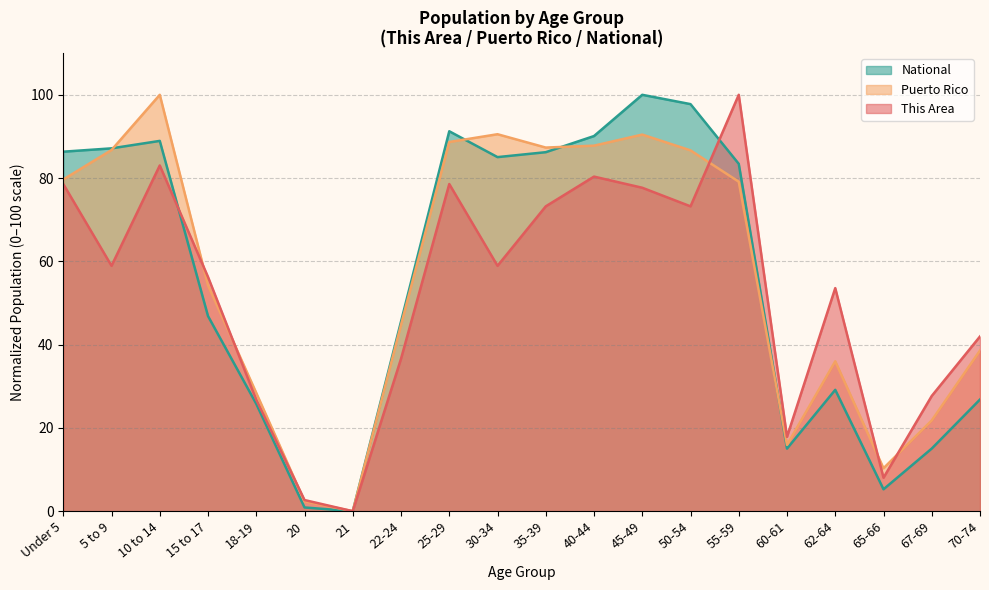

Rank the series at 25-29 from lowest to highest value.

This Area, Puerto Rico, National